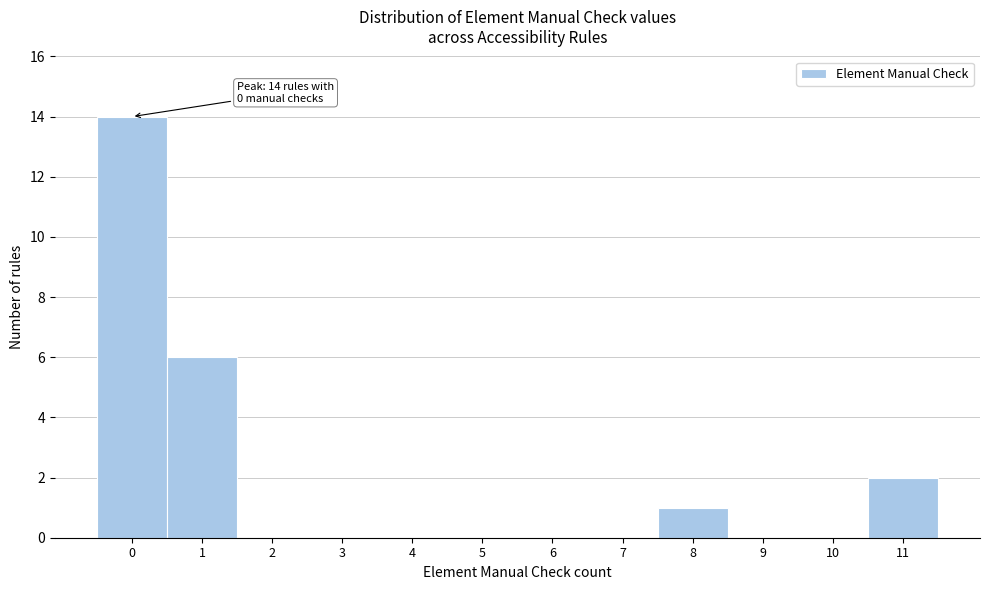

Reading left to right, what are all the values shown in this chart?

0=14	1=6	2=0	3=0	4=0	5=0	6=0	7=0	8=1	9=0	10=0	11=2